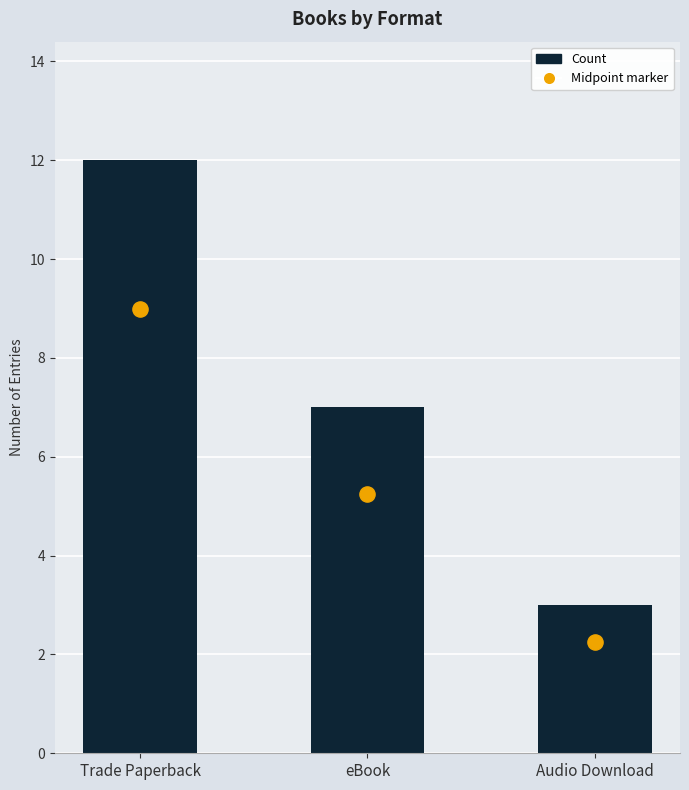

What is the change in value from eBook to Audio Download?

-4